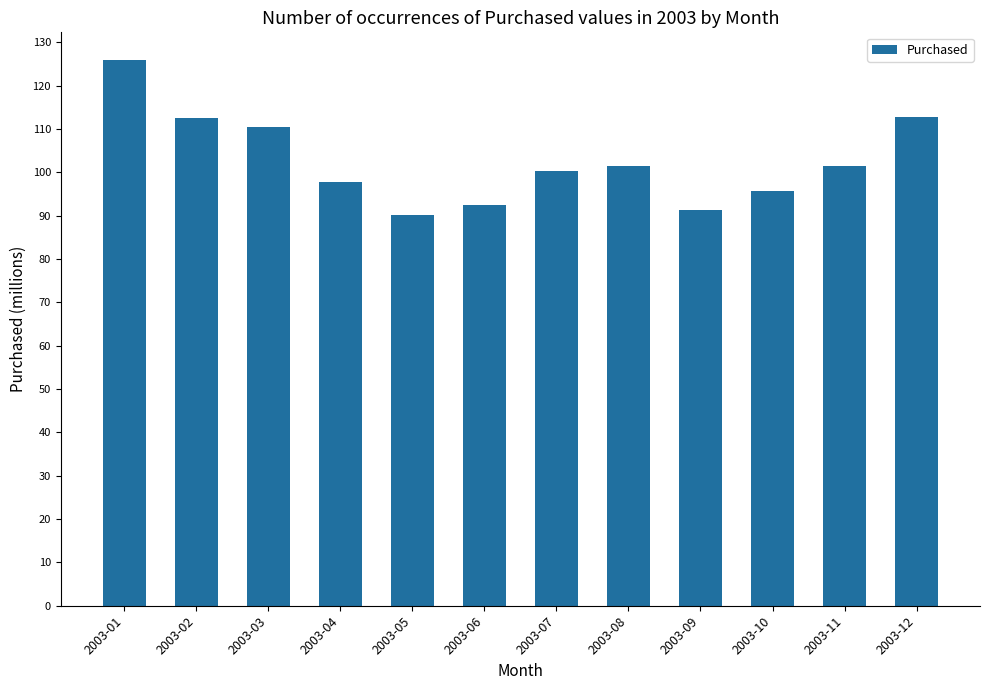

Rank the categories by value from lowest to highest.

2003-05, 2003-09, 2003-06, 2003-10, 2003-04, 2003-07, 2003-11, 2003-08, 2003-03, 2003-02, 2003-12, 2003-01